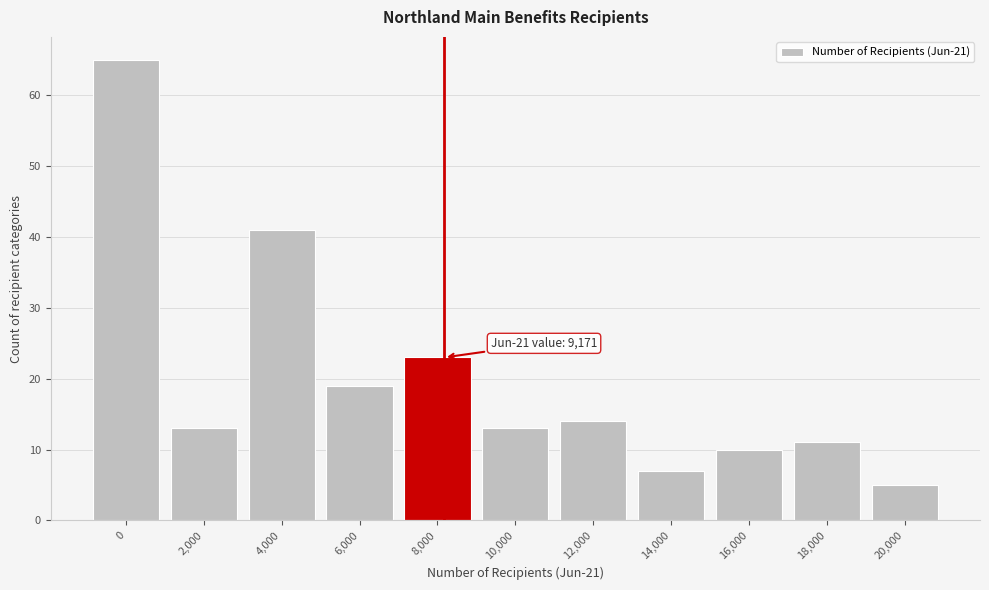

Reading right to left, what are all the values shown in this chart?

5	11	10	7	14	13	23	19	41	13	65